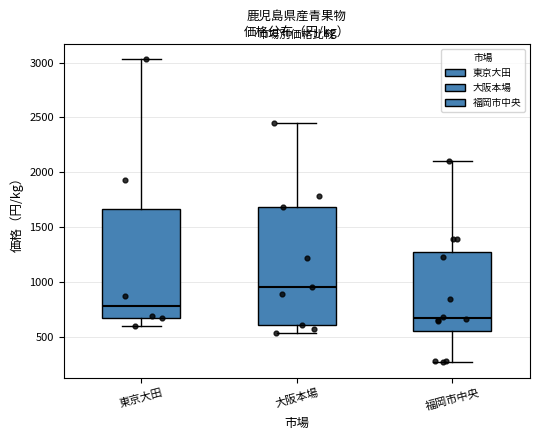

Where is the upper edge of the box for 福岡市中央 on the y-axis? The values are not printed on the chart, so give them approximately, as read against the axis.

1250